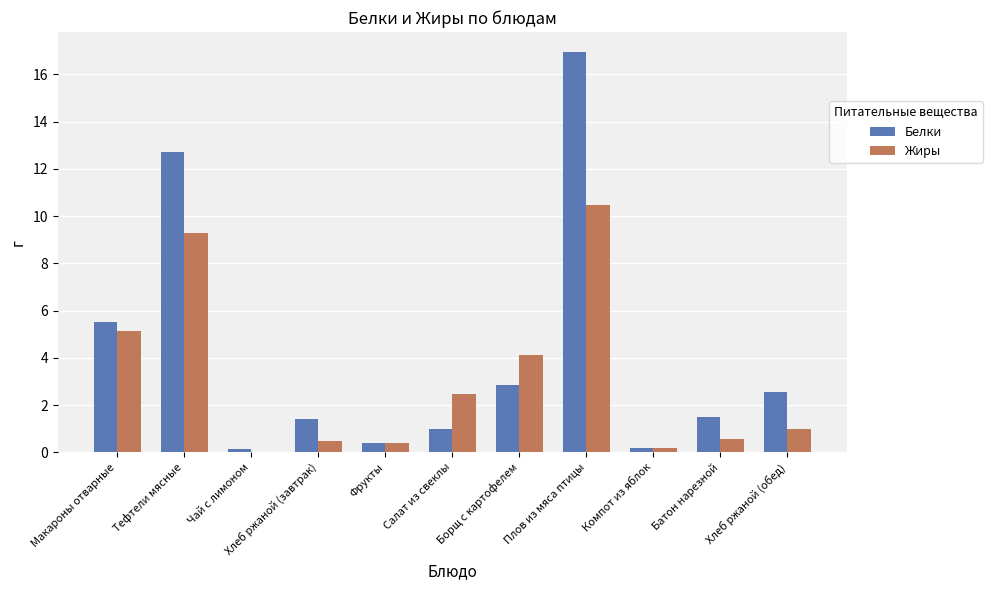

The value of Жиры at Плов из мяса птицы is 16.0. True or false?

False